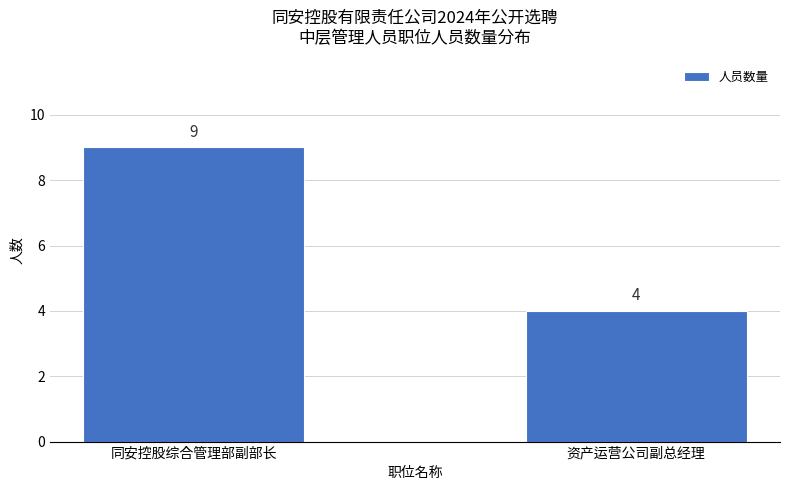

Reading right to left, list all the values displayed in this chart.

4	9